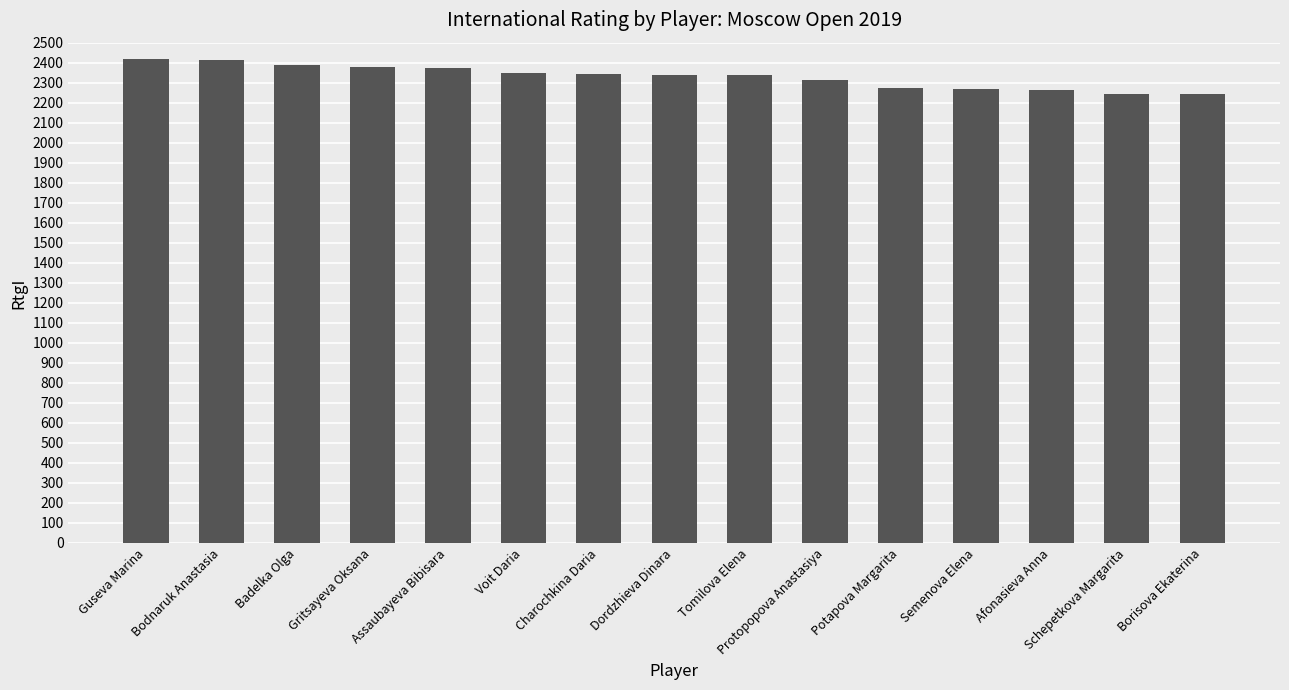

Which has a higher value, Schepetkova Margarita or Semenova Elena?

Semenova Elena